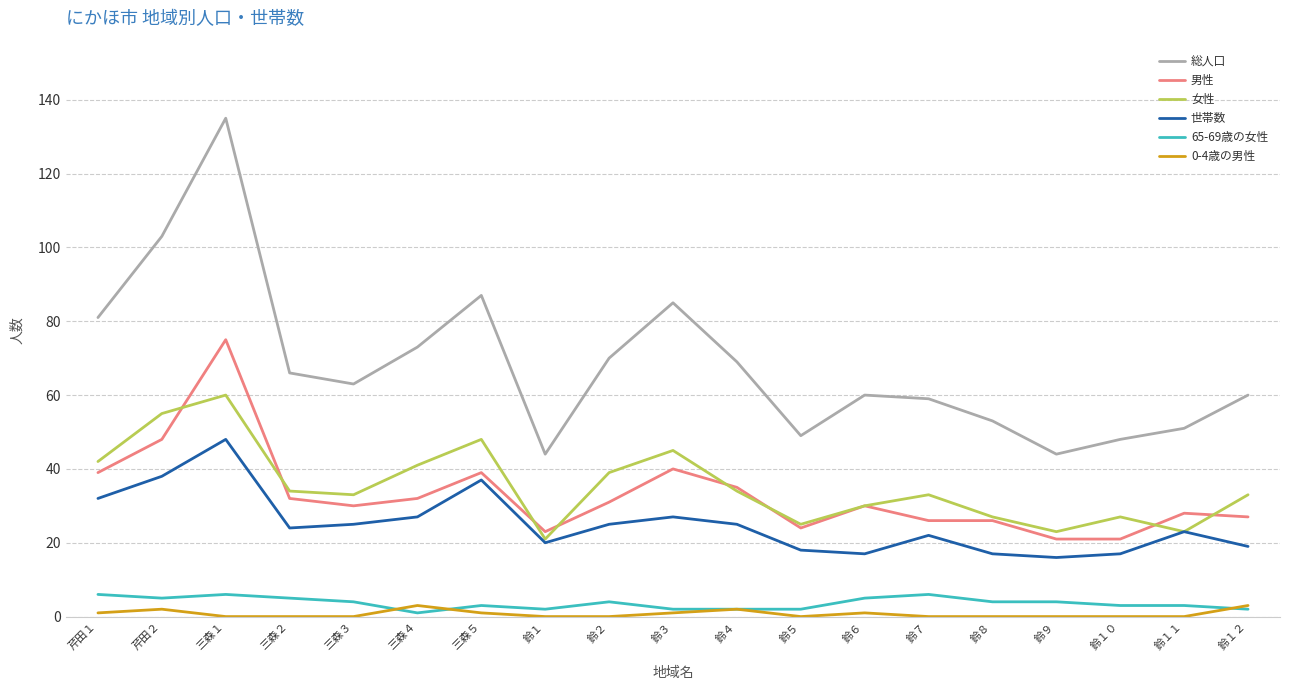

Count the number of data series in this chart.

6